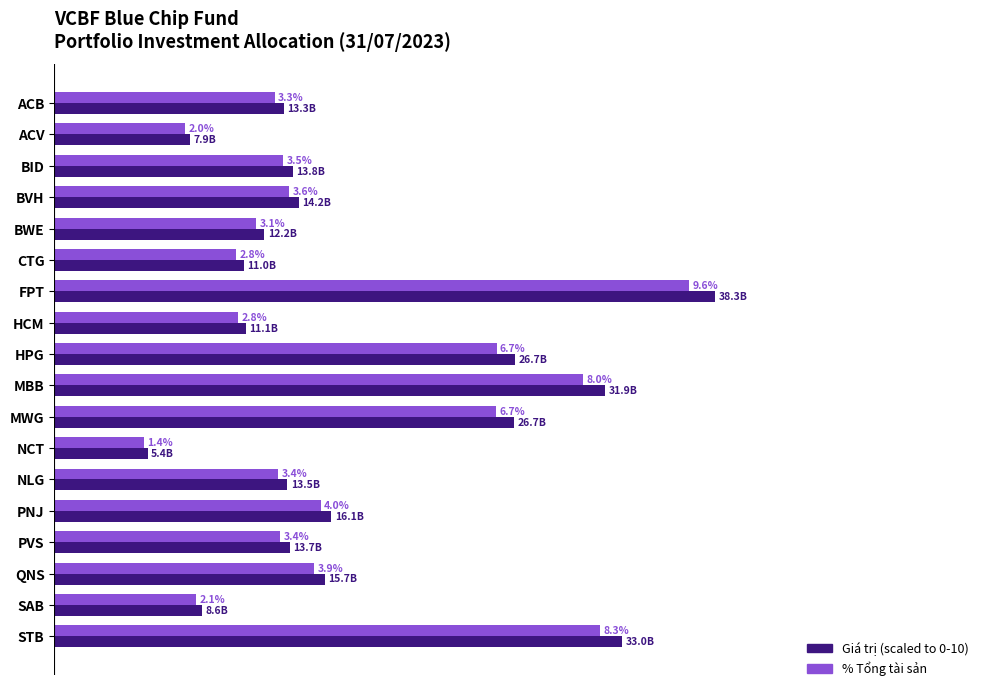

At which category is the sum across all series the highest?

FPT